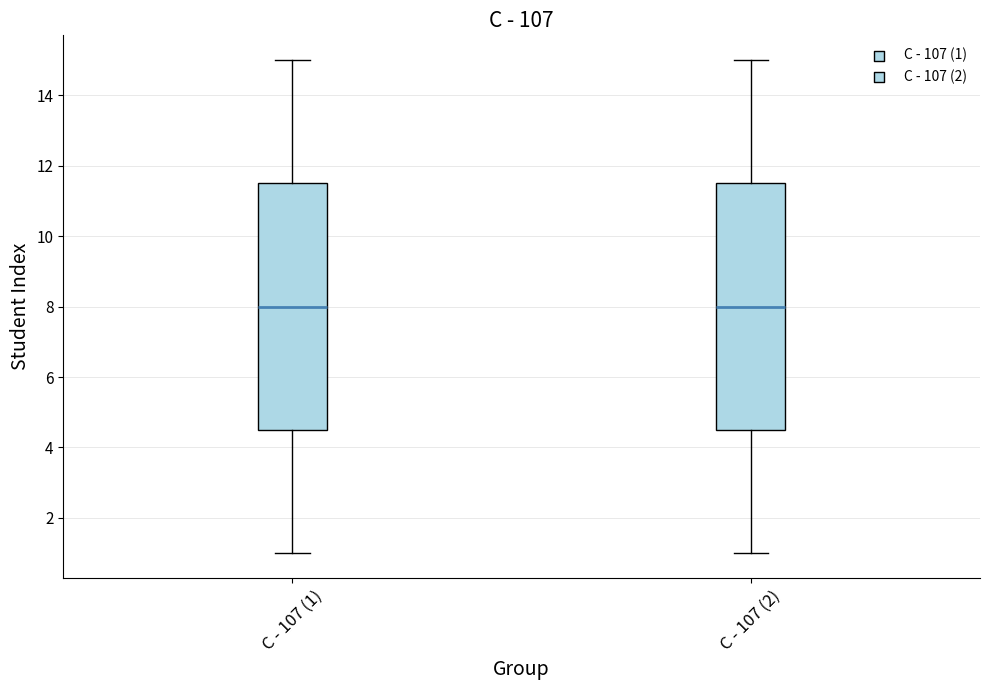

Reading left to right, read every box against the y-axis: the position of its median line, the range the box covers, and the ends of its whiskers. The values are not printed on the chart, so give them approximately, as read against the axis.

С - 107 (1): median 8.0, box 4.6 to 11.6, whiskers 1.0 to 15.0
С - 107 (2): median 8.0, box 4.6 to 11.6, whiskers 1.0 to 15.0